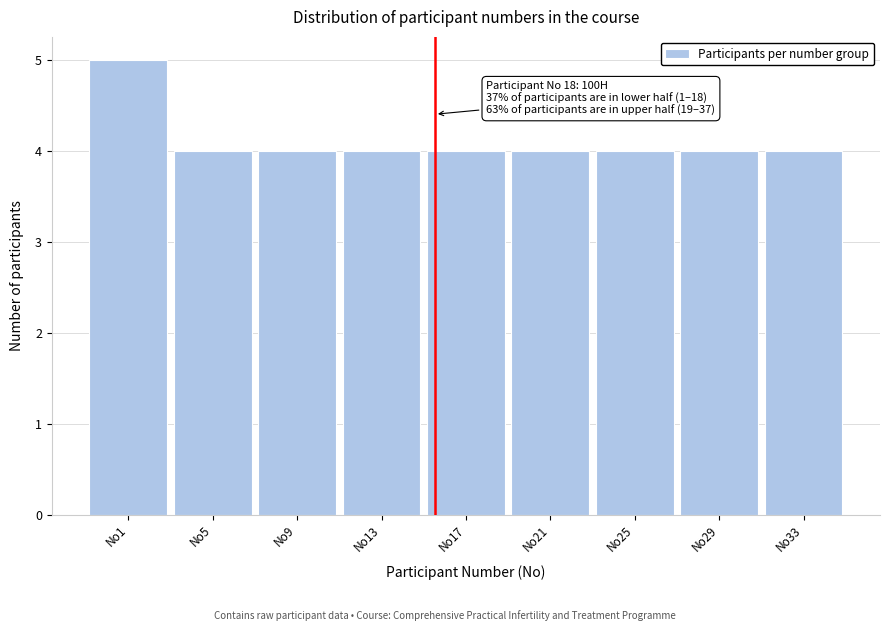

Reading right to left, transcribe all the data shown in this chart.

4	4	4	4	4	4	4	4	5